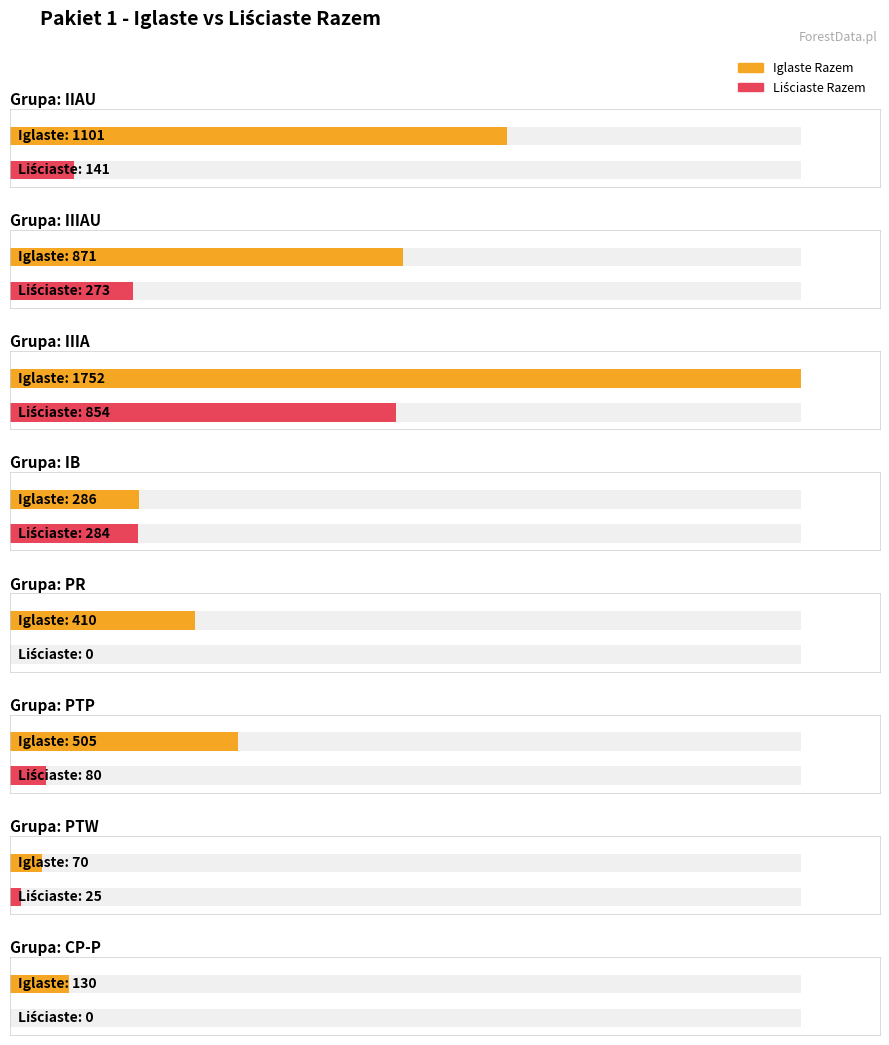

How many values in Liściaste_Razem are above zero?

6